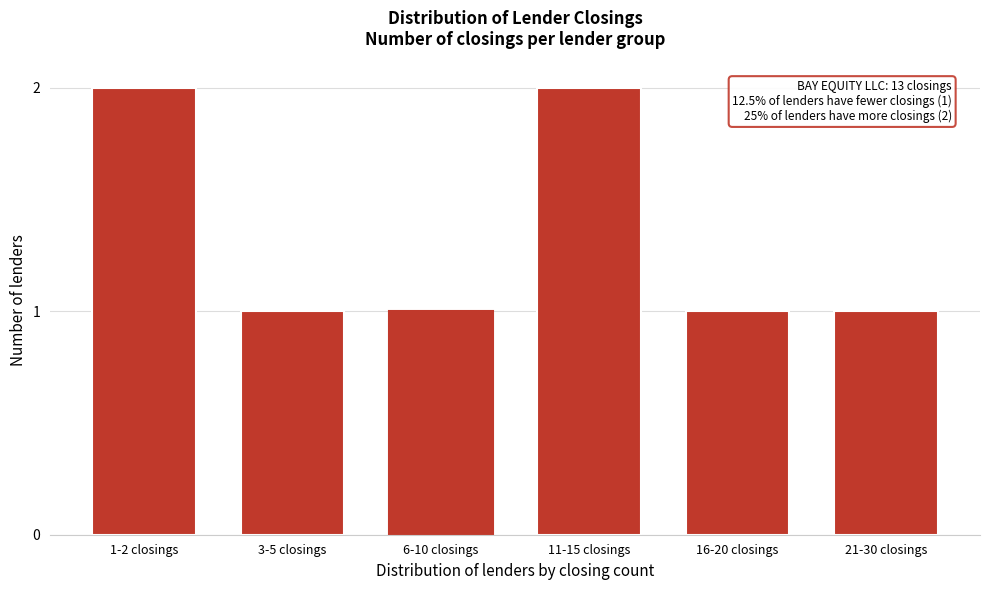

Reading right to left, what are all the values shown in this chart?

21-30 closings=1	16-20 closings=1	11-15 closings=2	6-10 closings=1	3-5 closings=1	1-2 closings=2